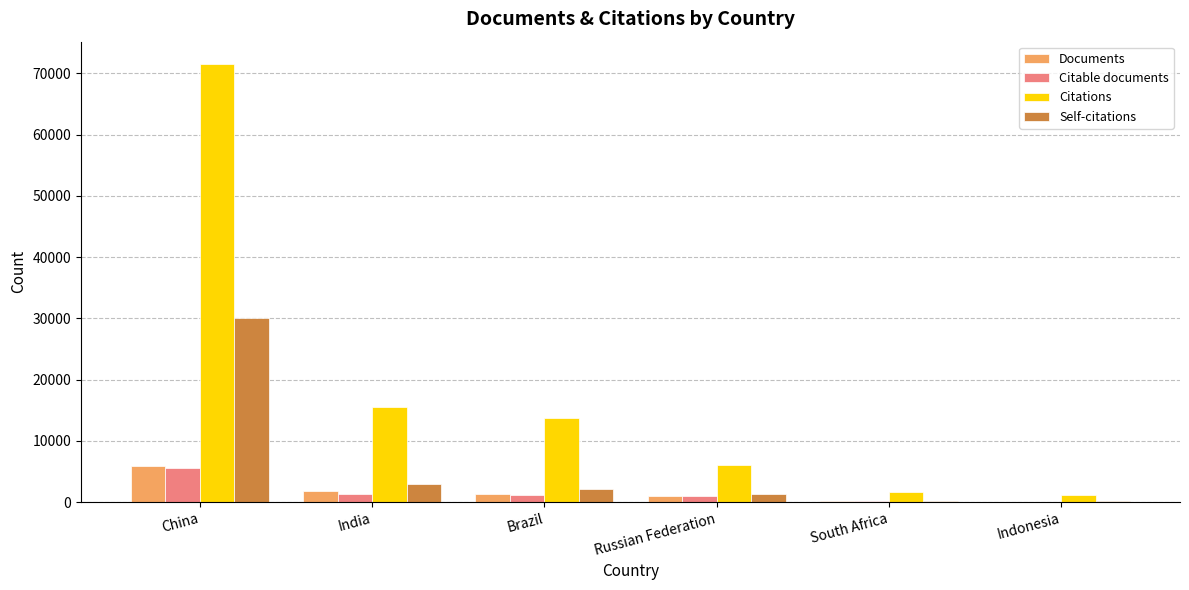

What is the sum of the Documents values at Indonesia and China?

6004